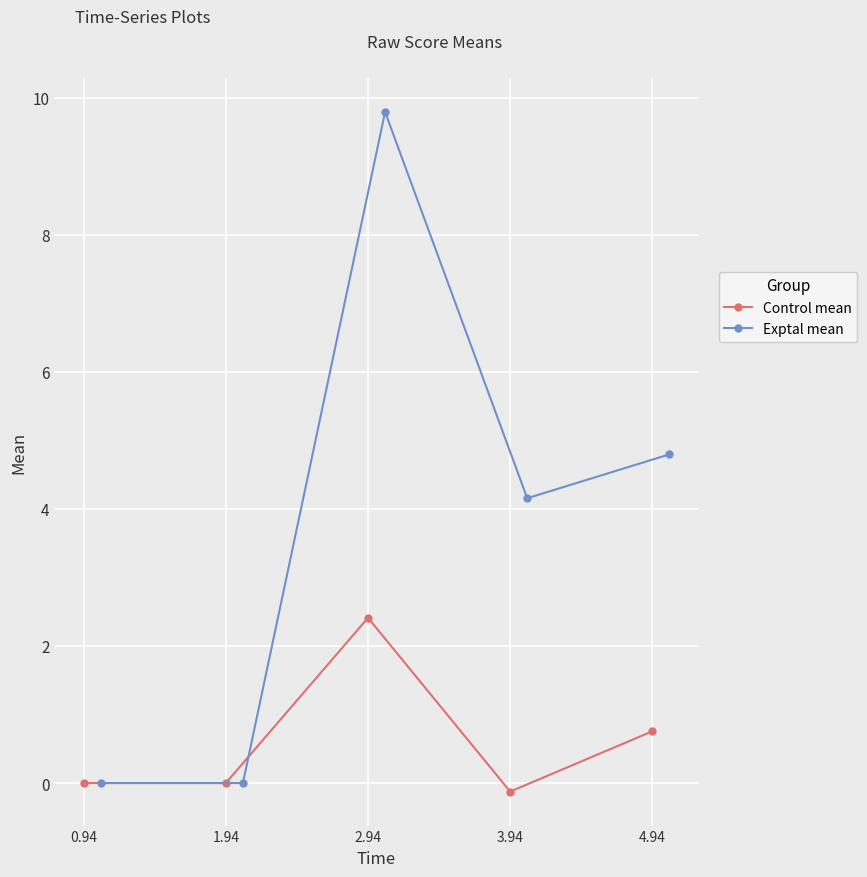

Where is Control mean nearest to the value 1?

4.94